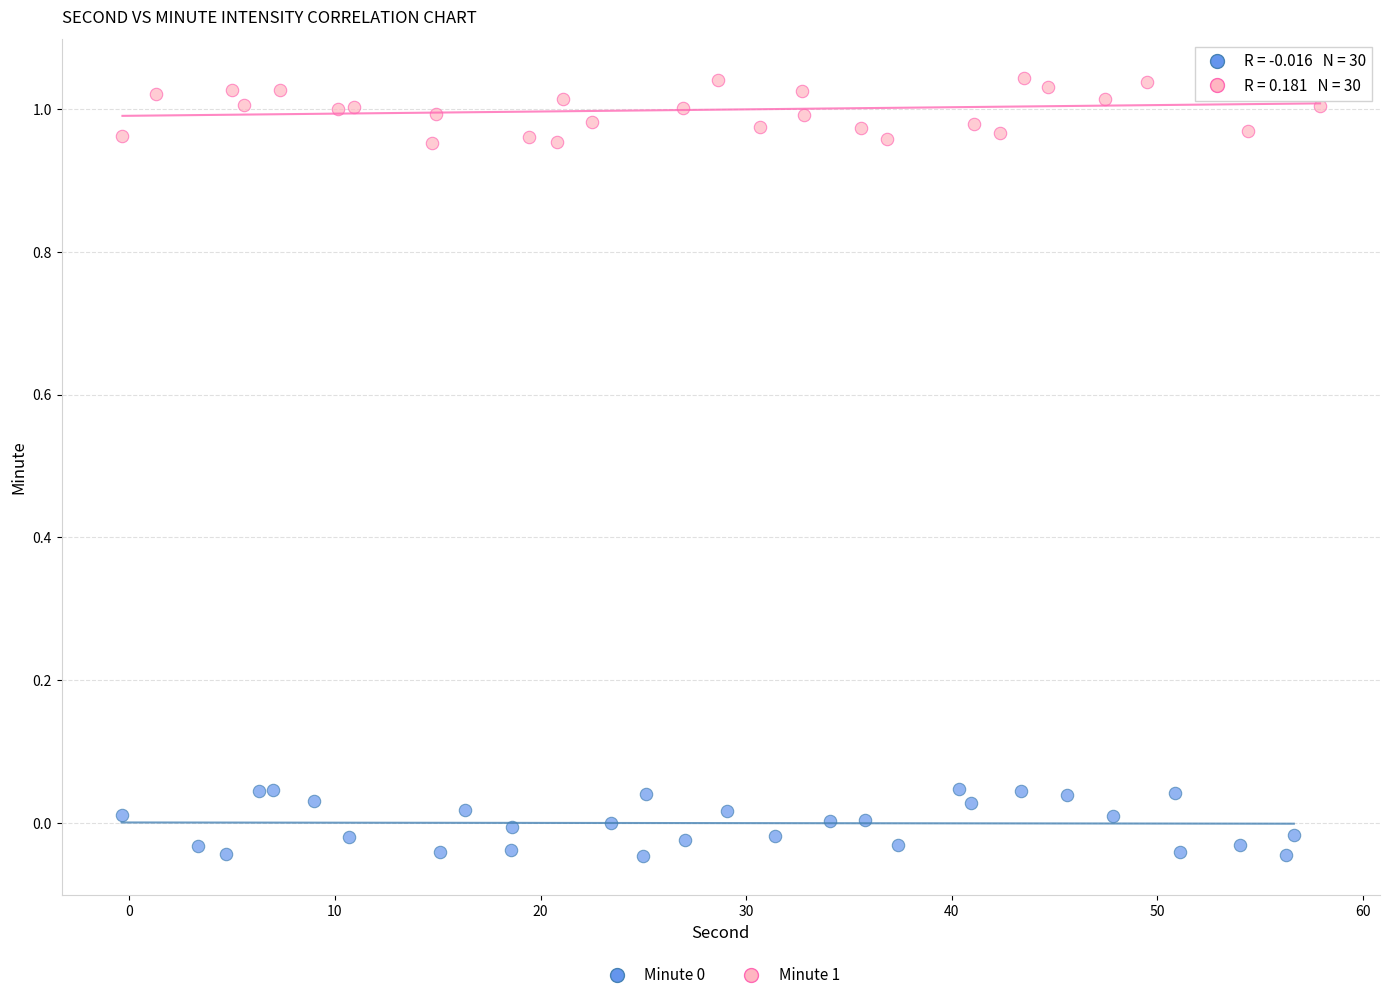

Which series contains the highest Y value?

Minute 1